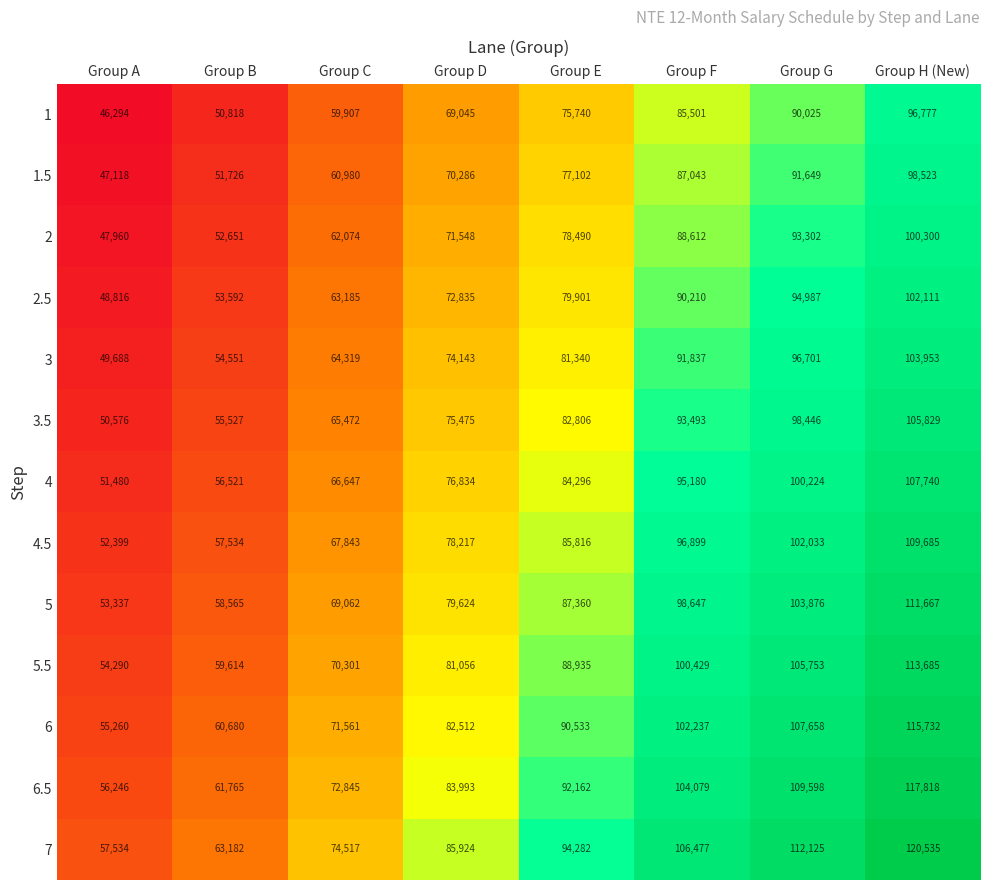

At which label is 5.5 closest to 83987?

Group D